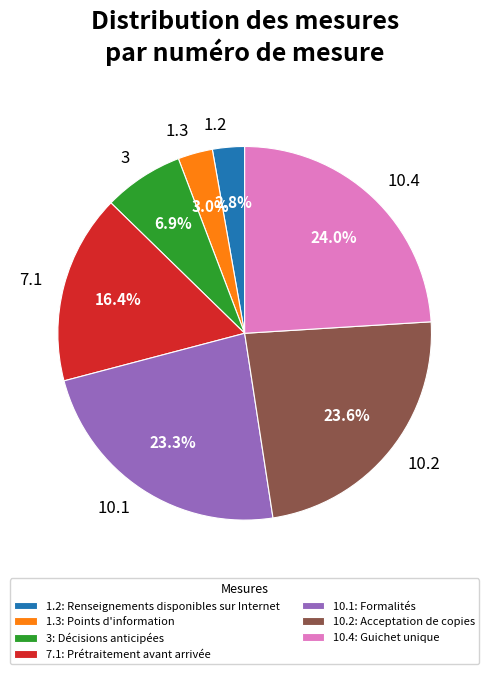

Is there a majority slice in this chart?

No